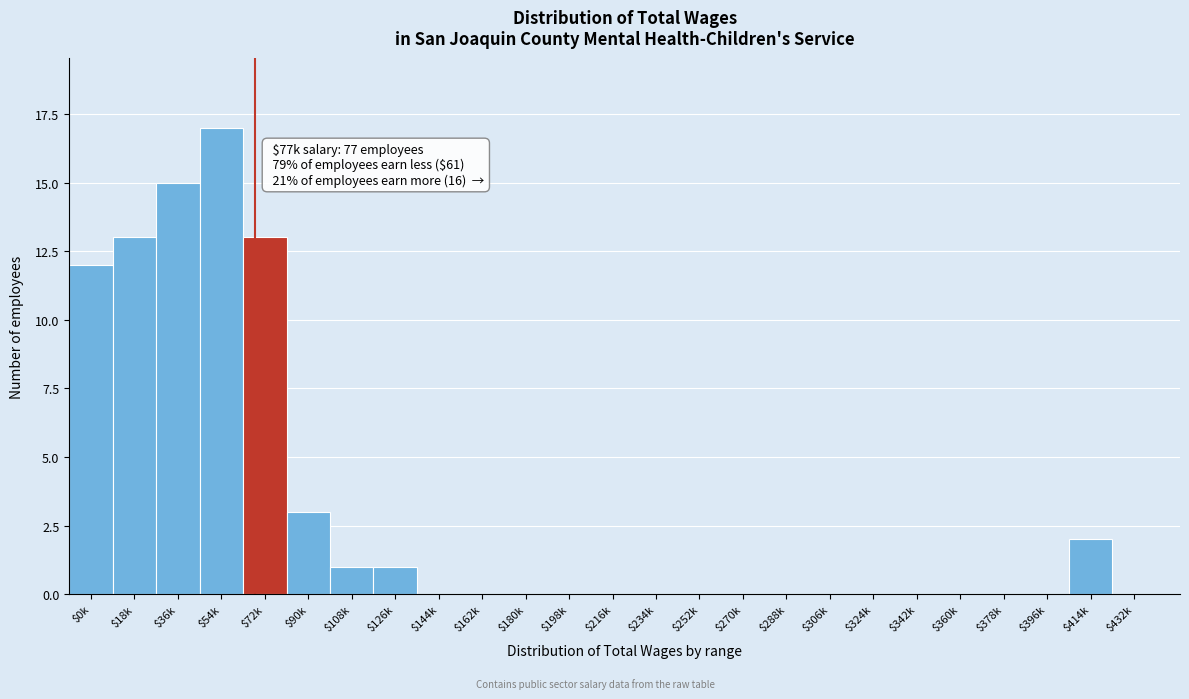

Is it true that the value at $324k is 0?

True